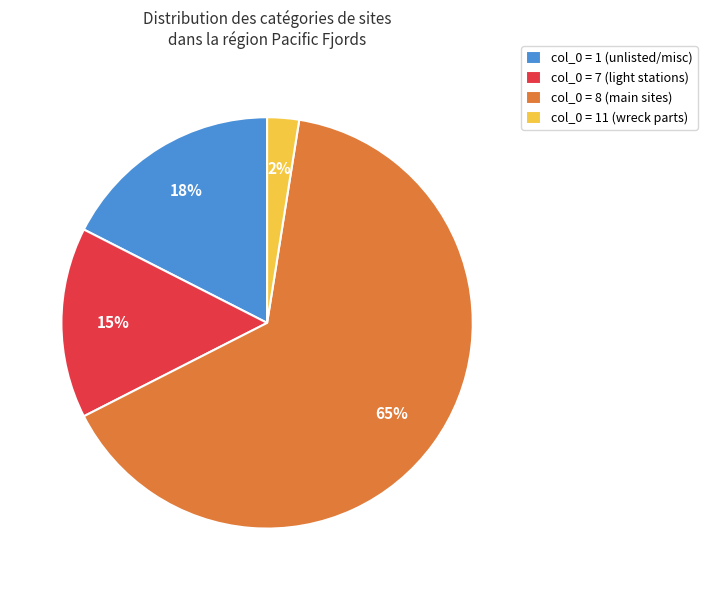

Which slice is the smallest?

col_0 = 11 (wreck parts)